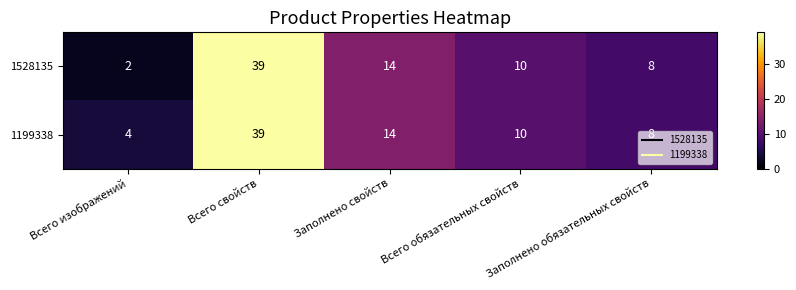

Rank the series by their average value, from lowest to highest.

1528135, 1199338